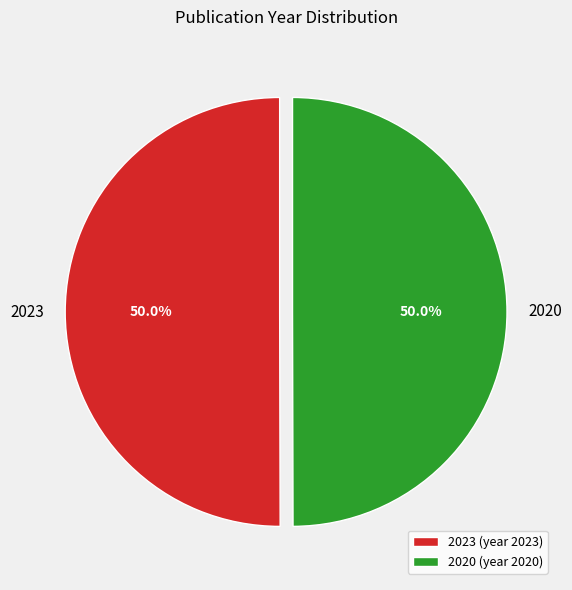

What is the ratio of the value at 2020 to the value at 2023?

1.0